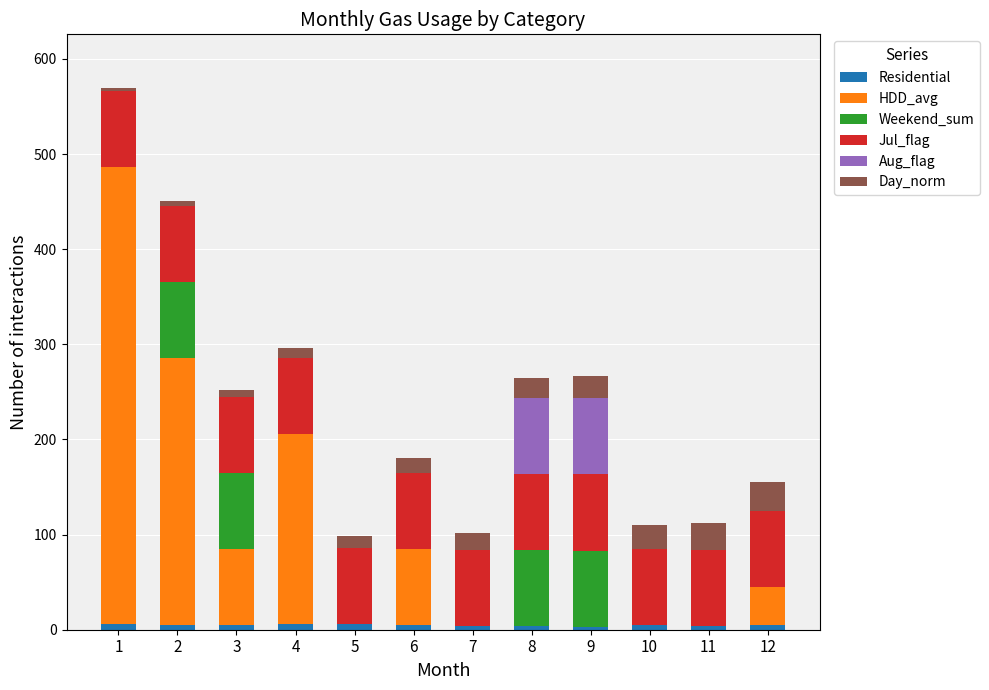

Between 7 and 5, which is larger?

5